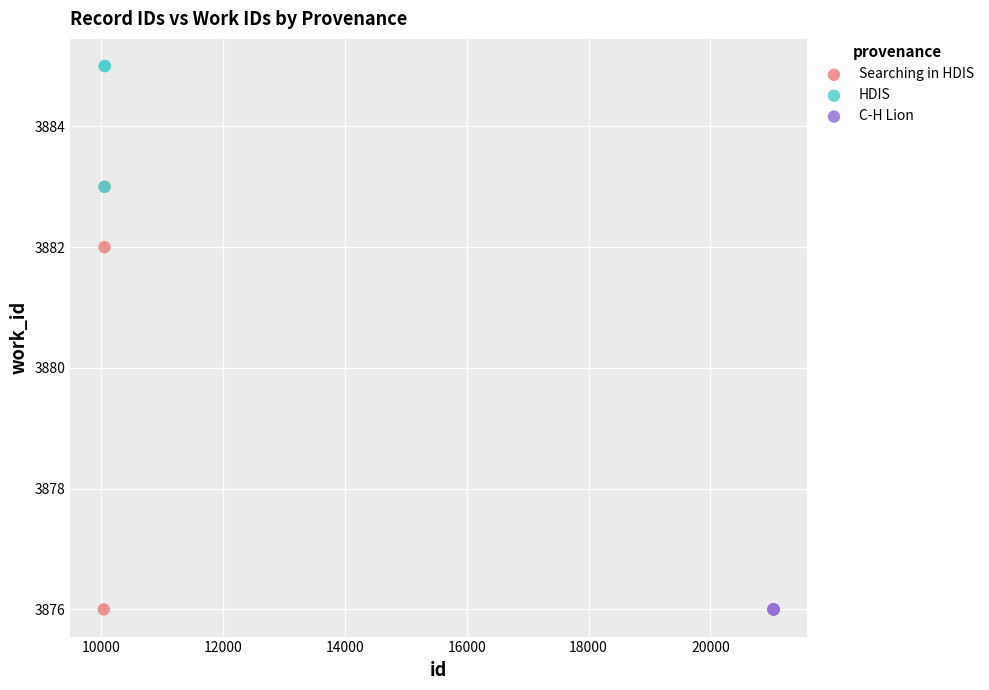

Which series reaches the maximum Y coordinate?

HDIS